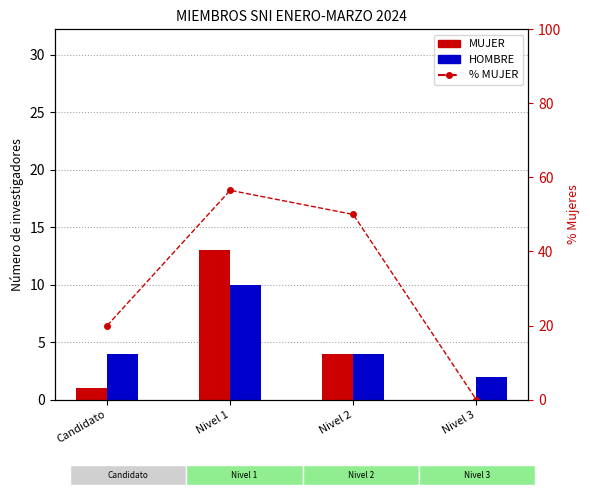

The value of MUJER at Nivel 2 is 5.8. True or false?

False